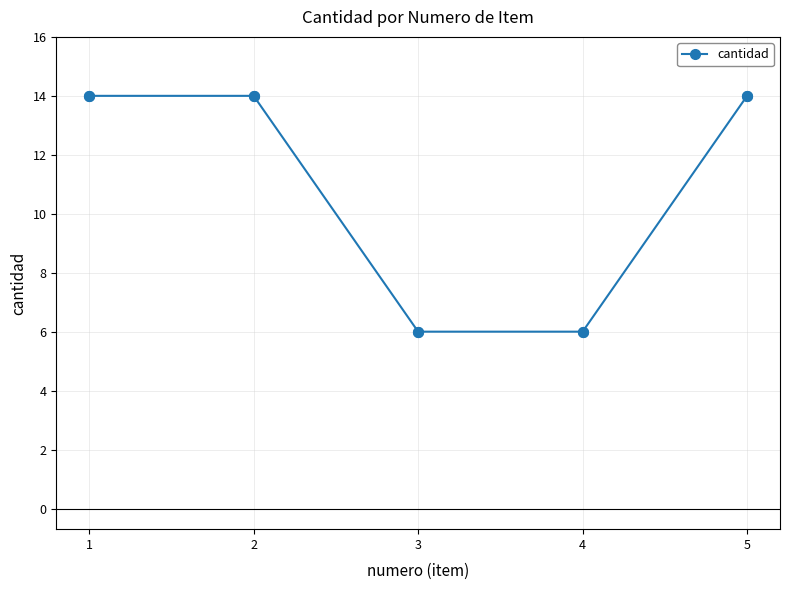

What is the change in value from 4 to 5?

+8